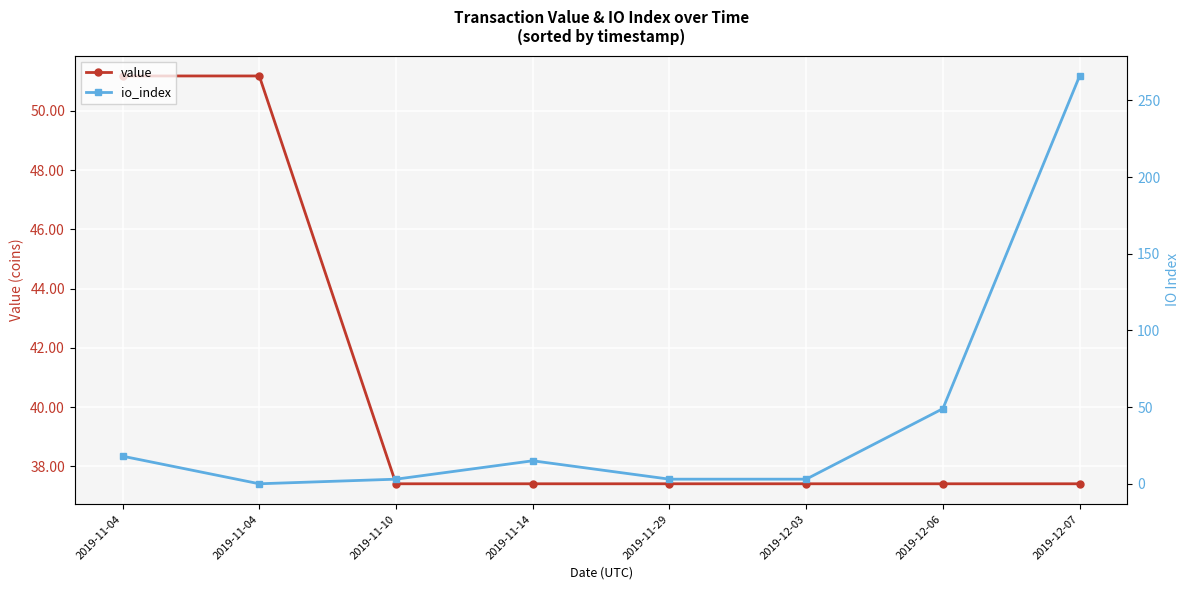

True or false: value and io_index intersect in this chart.

True